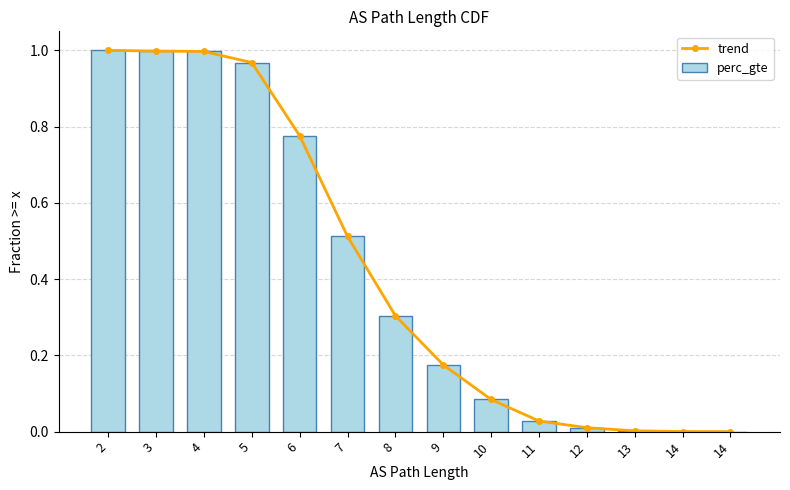

How many series are shown in this chart?

2